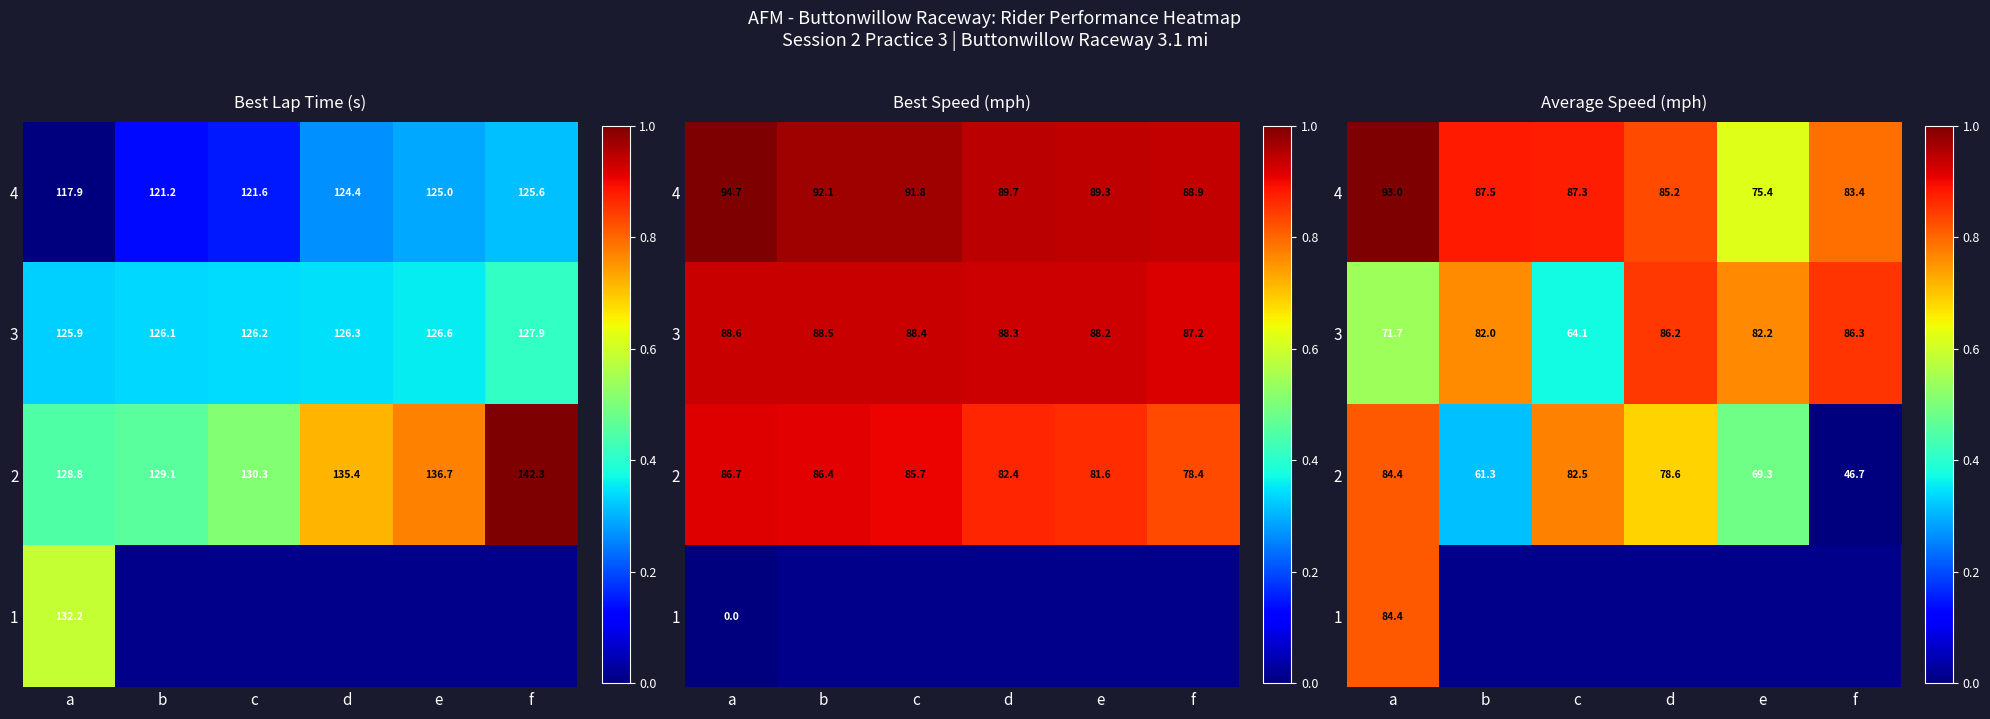

List the series in order of their peak value, highest first.

4, 3, 1, 2